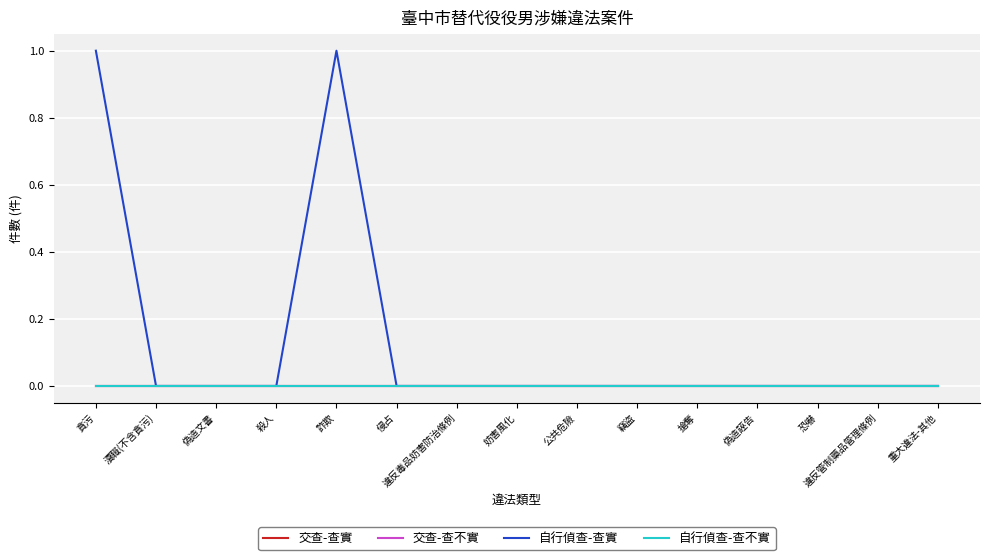

Which category has the lowest value across all series?

貪污